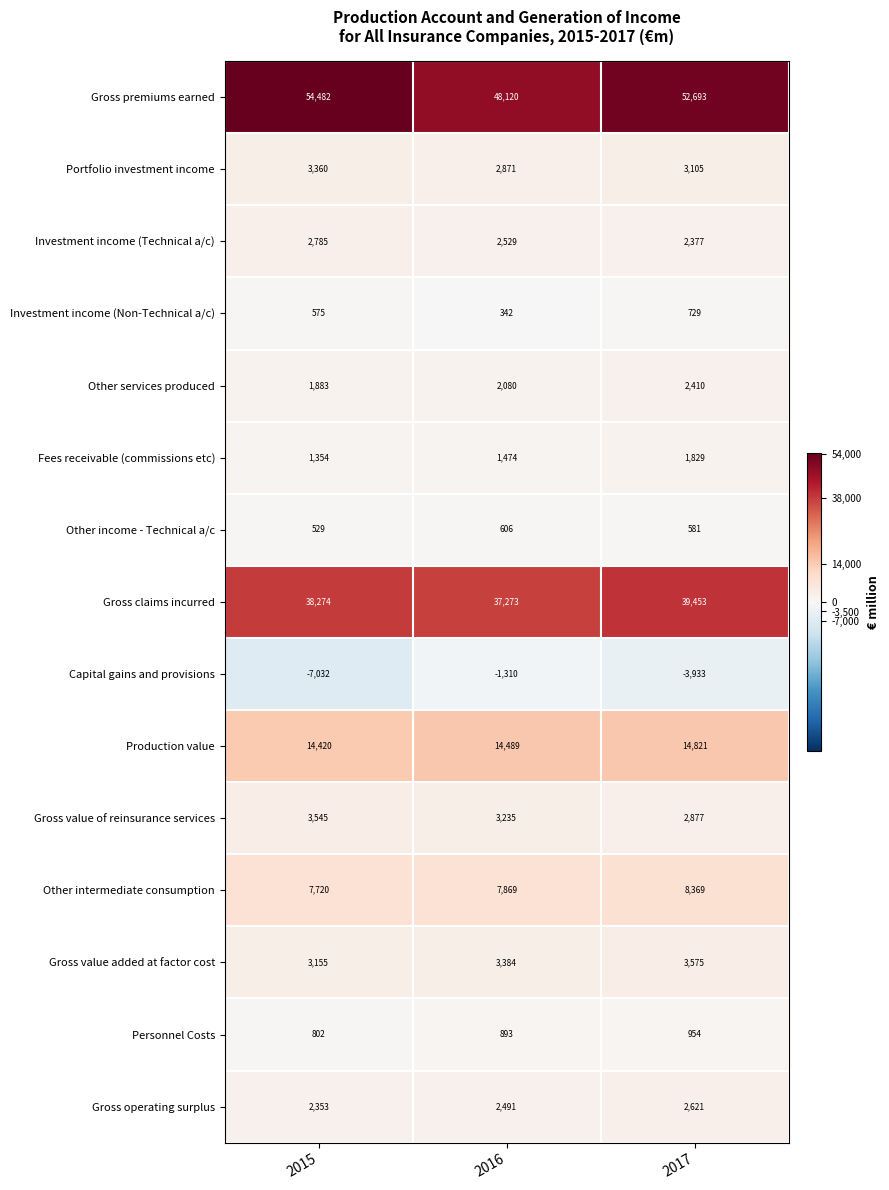

Which category has the highest value across all series?

2015